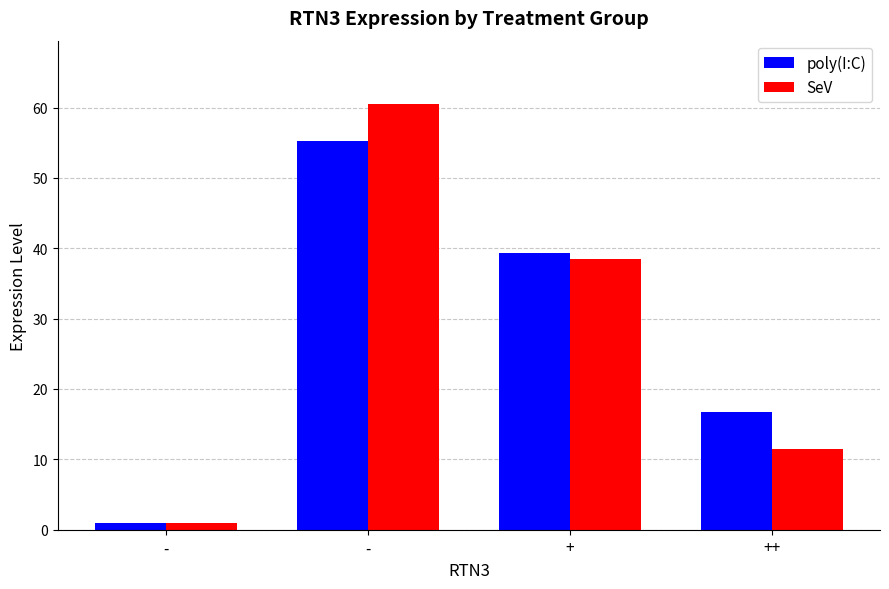

Count the number of data series in this chart.

2